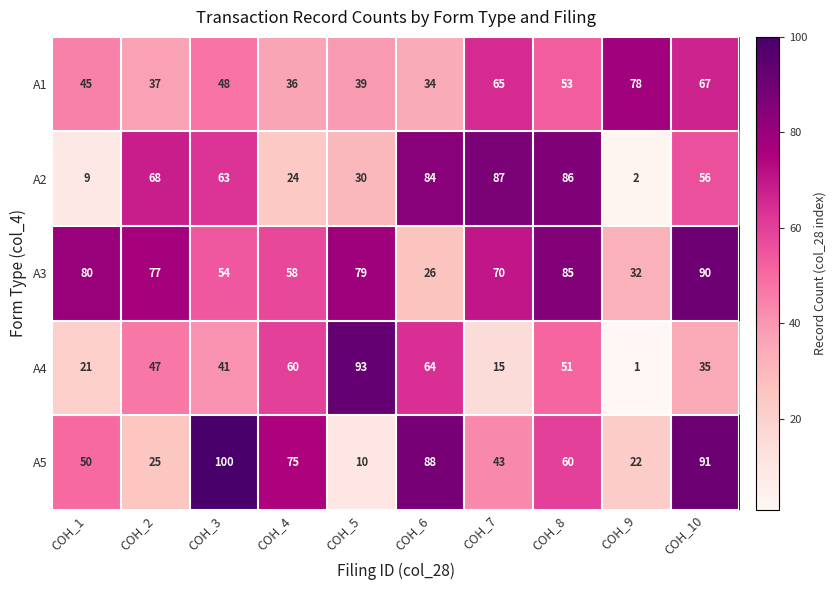

What is the greatest value displayed?

100